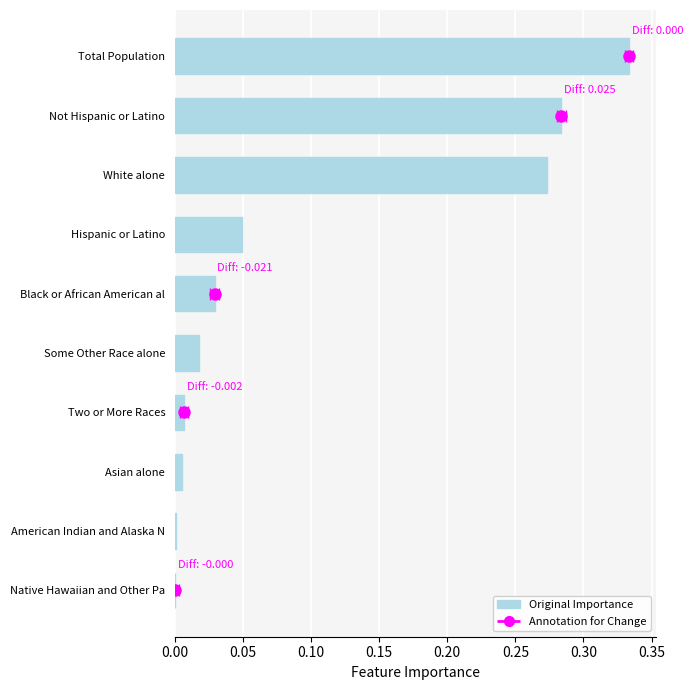

What is the difference between the second highest and second lowest values?

0.3